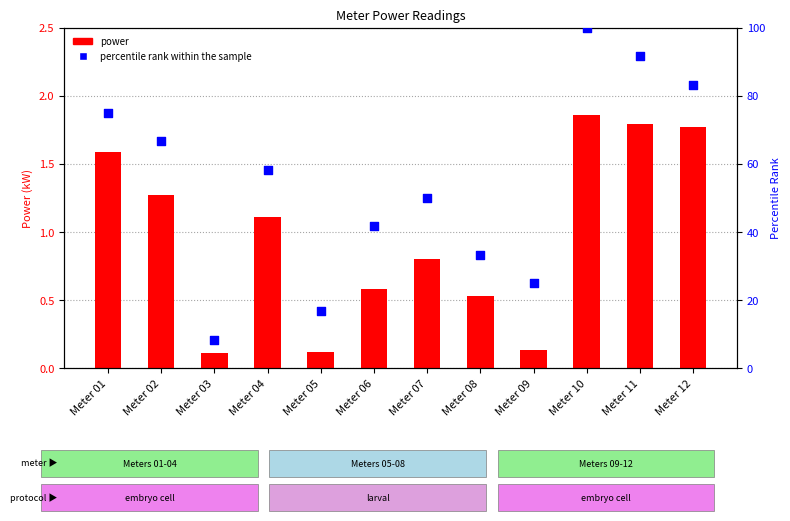

At which category is the sum across all series the highest?

Meter 10